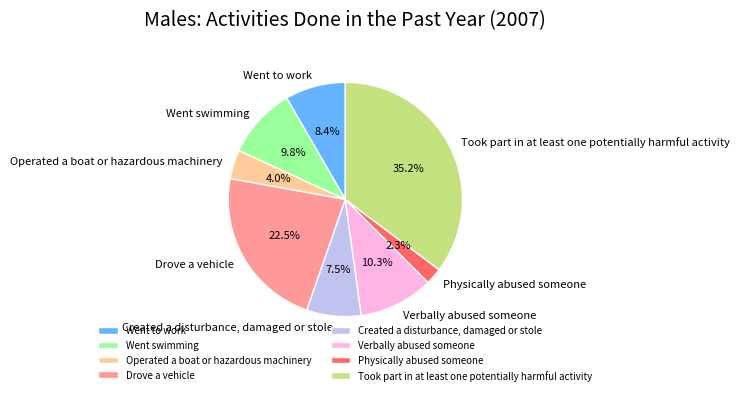

Is it true that Operated a boat or hazardous machinery is 13% of the pie?

False